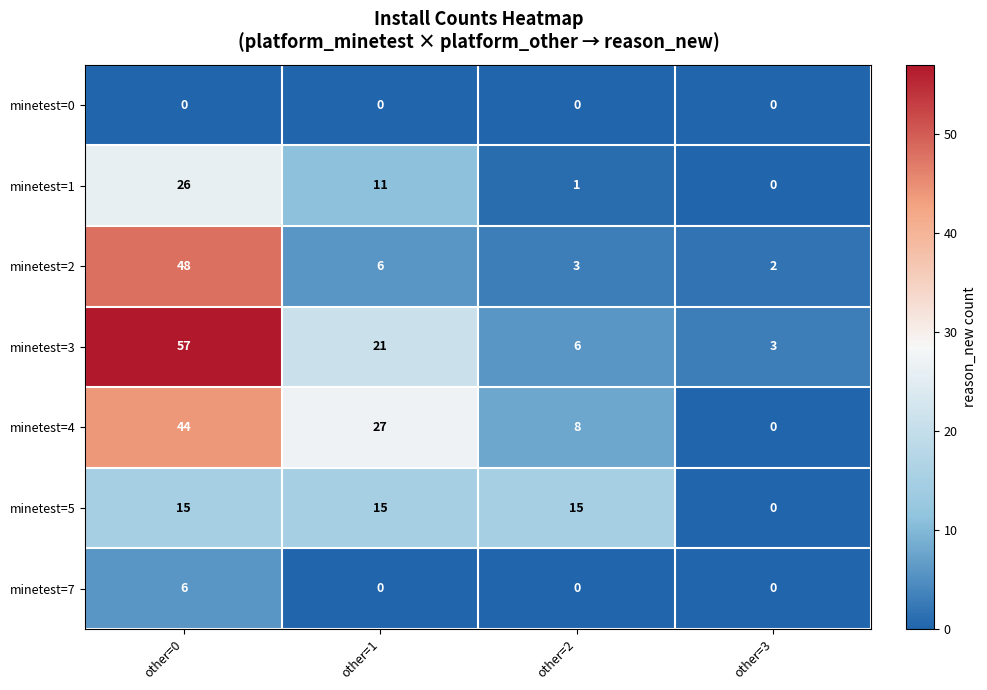

Reading left to right, transcribe all the data shown in this chart.

minetest=0: other=0=0	other=1=0	other=2=0	other=3=0
minetest=1: other=0=26	other=1=11	other=2=1	other=3=0
minetest=2: other=0=48	other=1=6	other=2=3	other=3=2
minetest=3: other=0=57	other=1=21	other=2=6	other=3=3
minetest=4: other=0=44	other=1=27	other=2=8	other=3=0
minetest=5: other=0=15	other=1=15	other=2=15	other=3=0
minetest=7: other=0=6	other=1=0	other=2=0	other=3=0